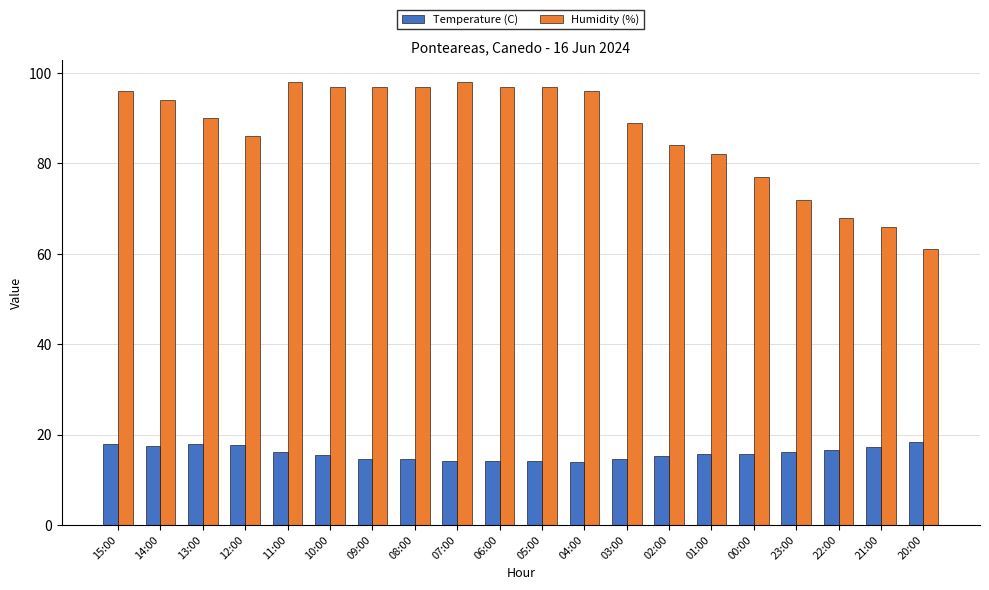

What are all the series names shown in the legend?

Temperature (C), Humidity (%)